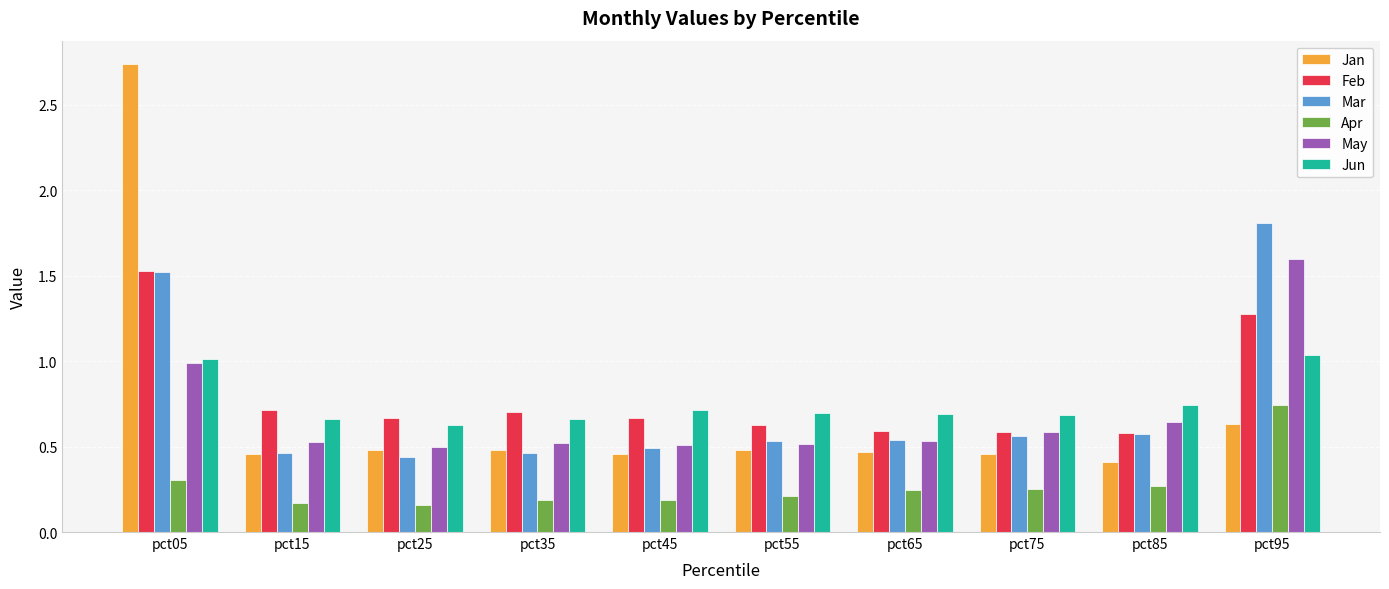

How many bars are there in total?

60